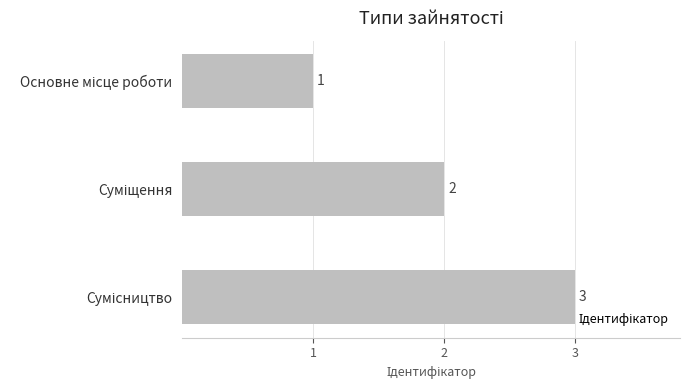

How many values are between 1 and 3?

3